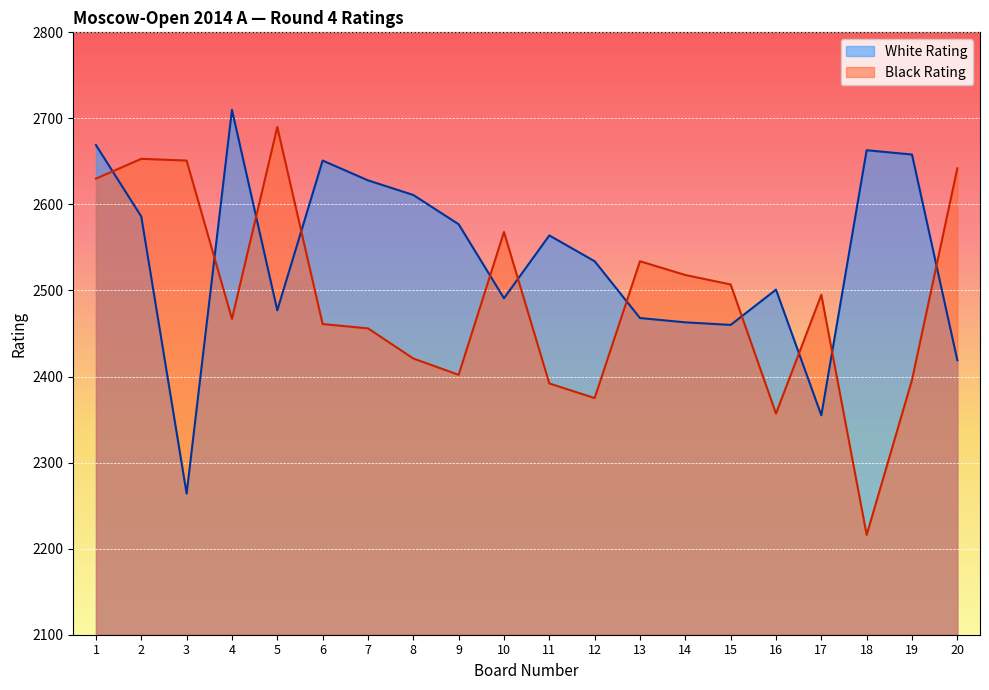

The value of White Rating at 9 is 2577. True or false?

True